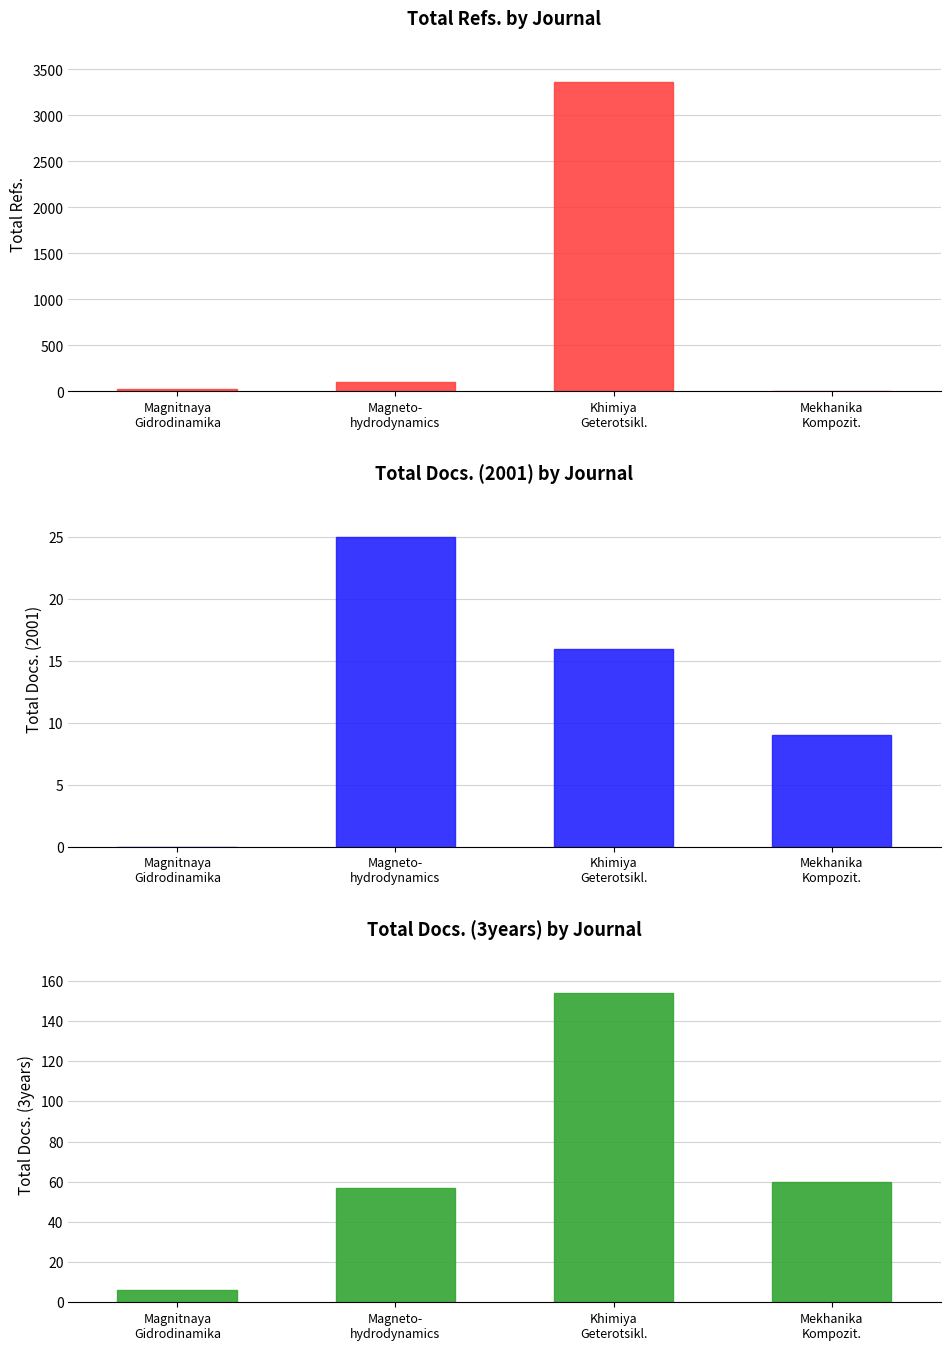

Reading right to left, transcribe all the data shown in this chart.

Total Refs.: 0	3364	107	27
Total Docs. (2001): 9	16	25	0
Total Docs. (3years): 60	154	57	6